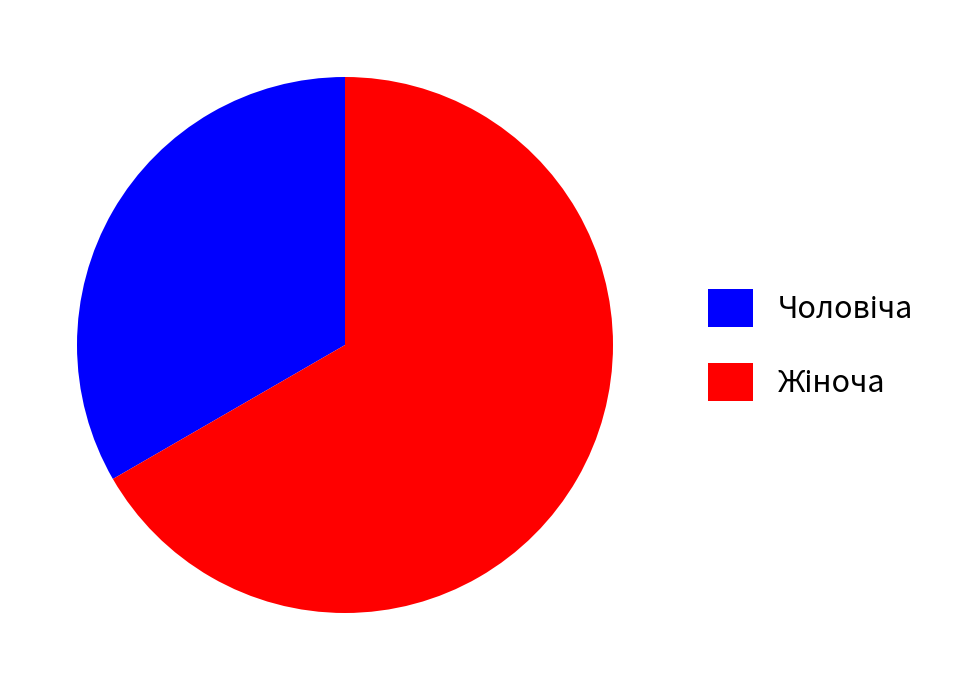

Is there a majority slice in this chart?

Yes